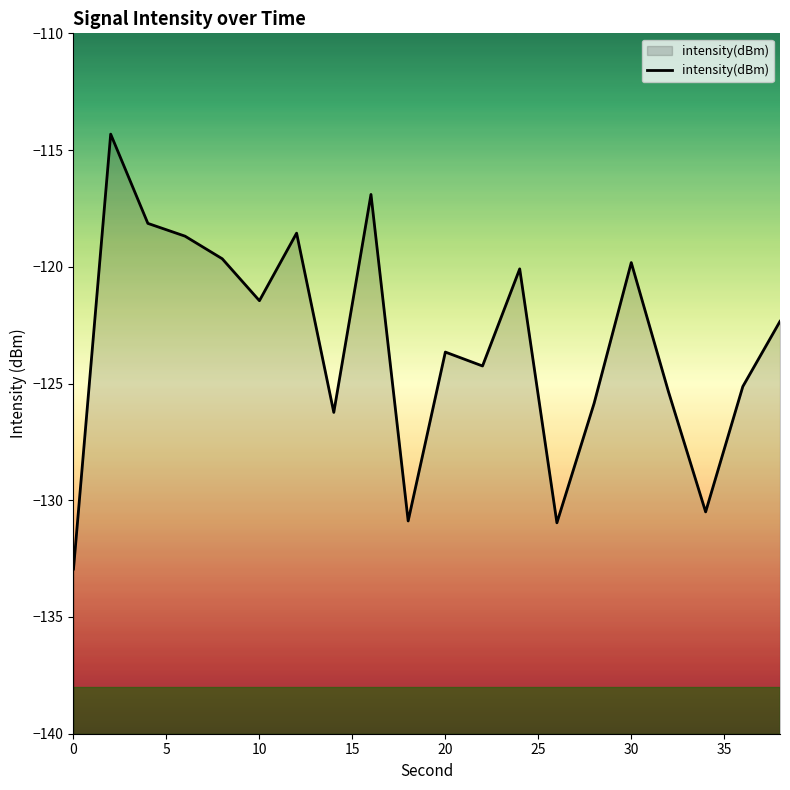

What is the greatest value displayed?

-114.3